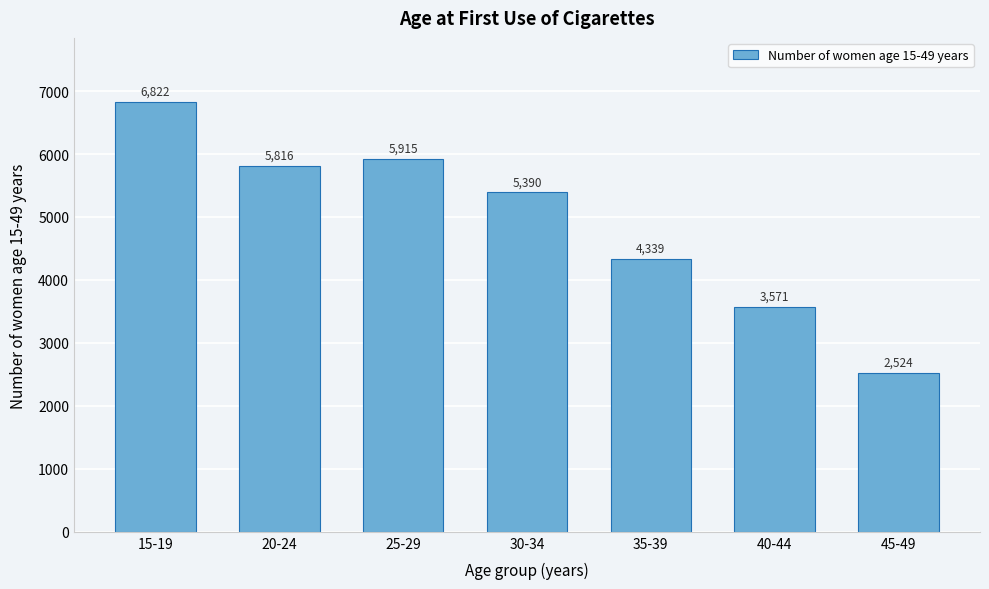

Which label corresponds to the smallest value in the chart?

45-49